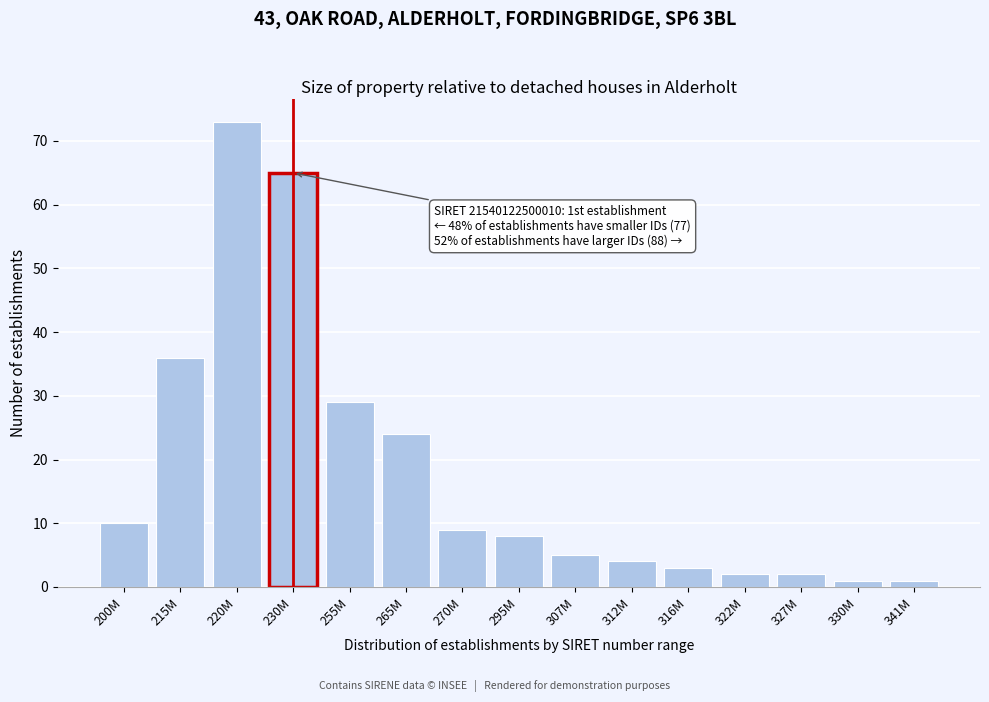

Reading left to right, transcribe all the data shown in this chart.

200M=10	215M=36	220M=73	230M=65	255M=29	265M=24	270M=9	295M=8	307M=5	312M=4	316M=3	322M=2	327M=2	330M=1	341M=1